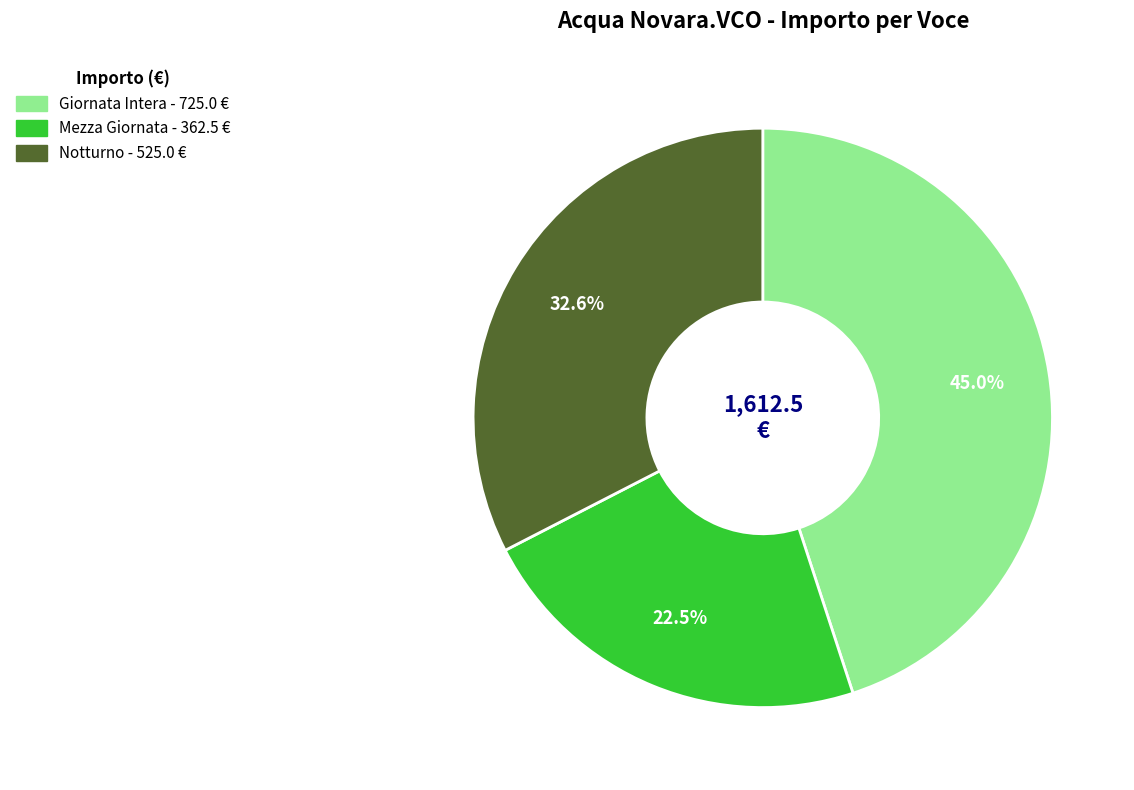

Between Mezza Giornata and Notturno, which is larger?

Notturno